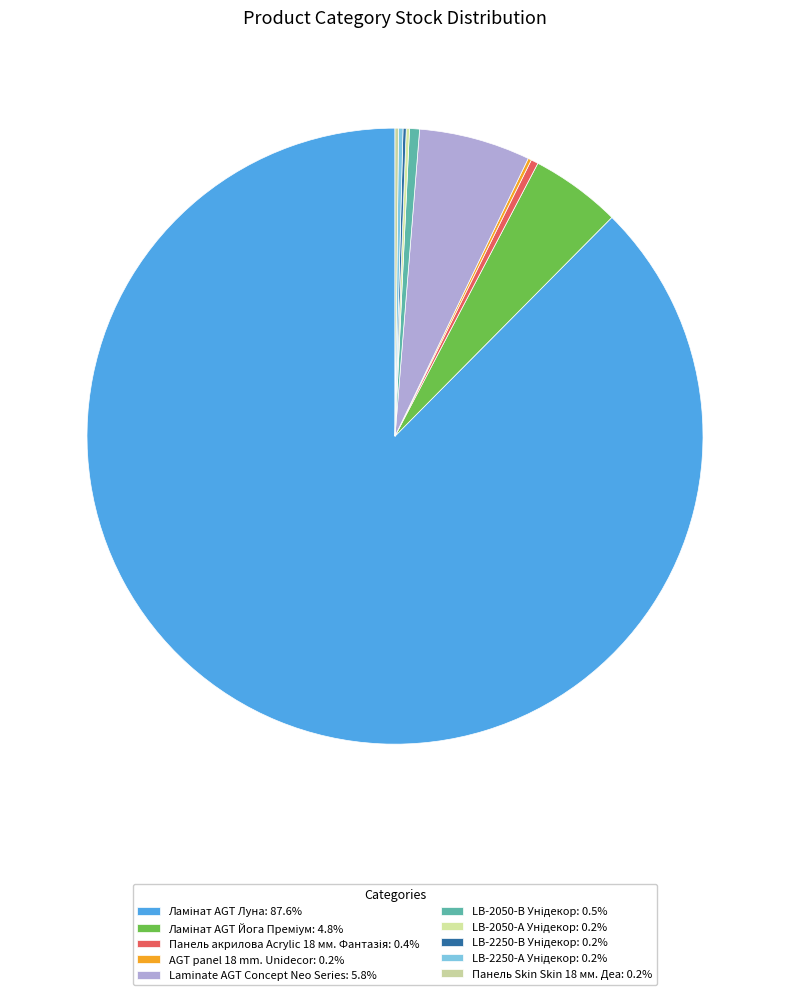

To the nearest percent, what percentage of the pie is Ламінат AGT Луна?

88%